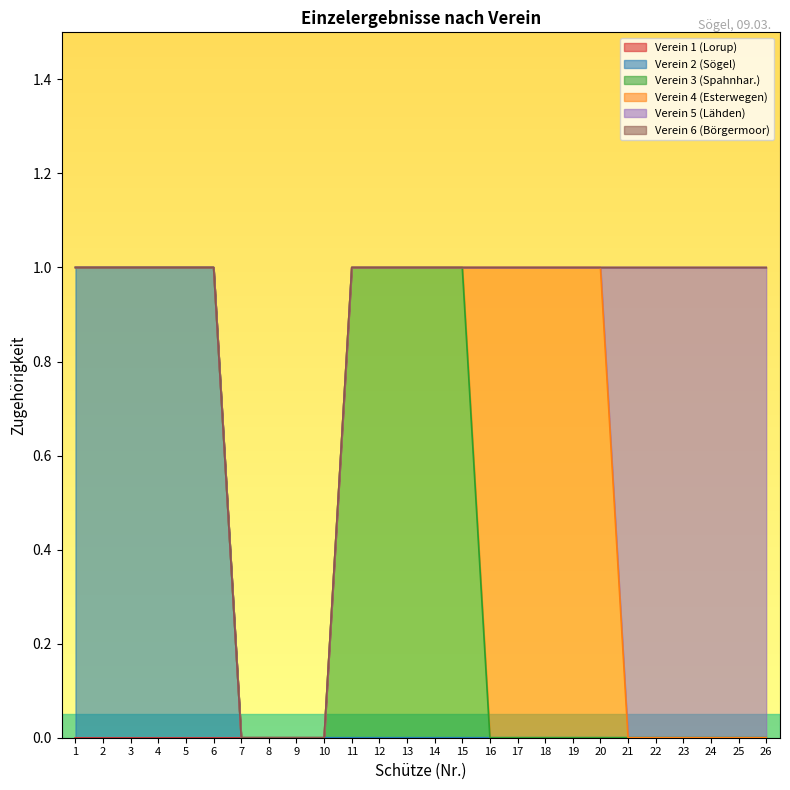

True or false: Verein 2 (Sögel) has more than 0 interior local peaks.

False